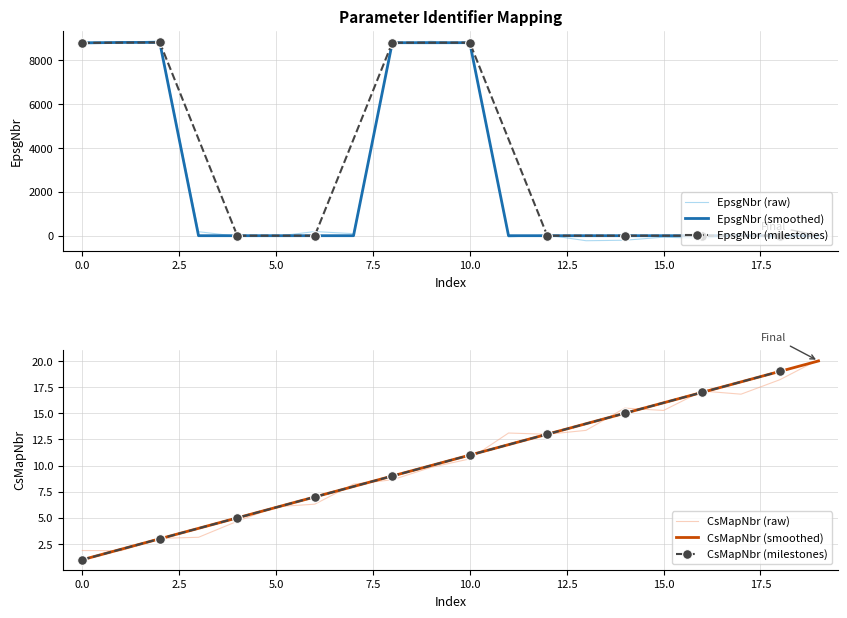

Which series has the widest spread of values?

EpsgNbr